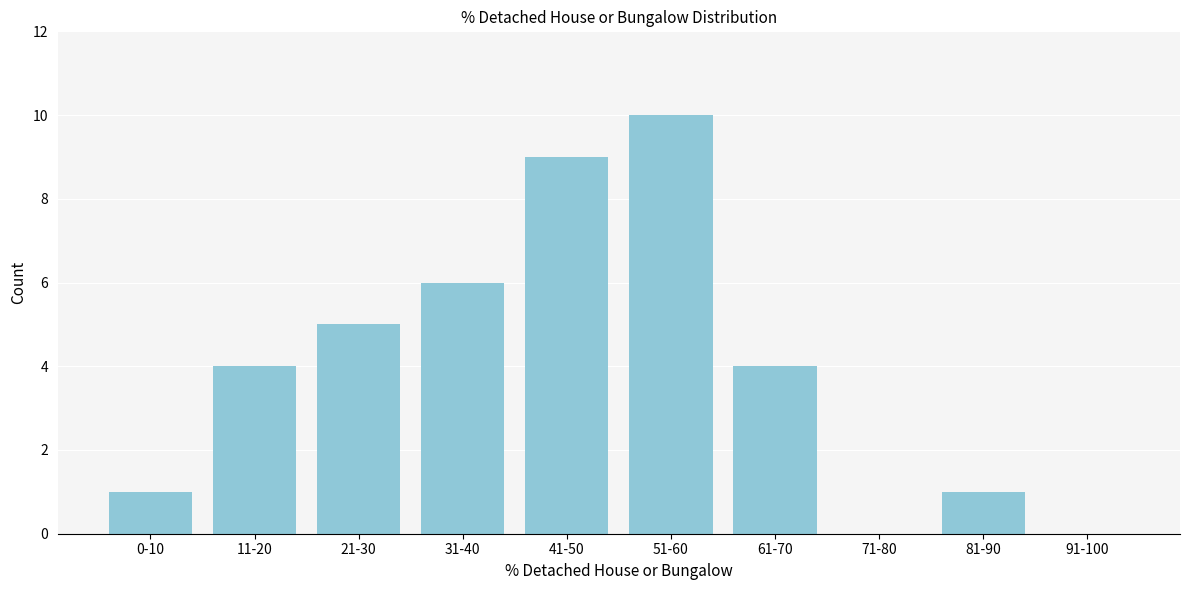

Reading left to right, list all the values displayed in this chart.

0-10=1	11-20=4	21-30=5	31-40=6	41-50=9	51-60=10	61-70=4	71-80=0	81-90=1	91-100=0